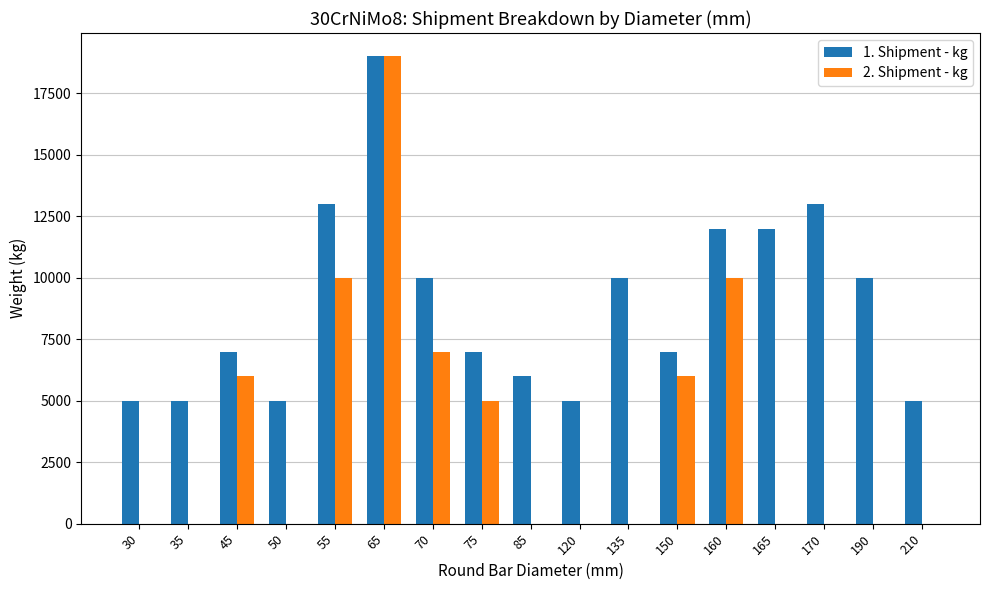

Which series has the largest total across all categories?

1. Shipment - kg